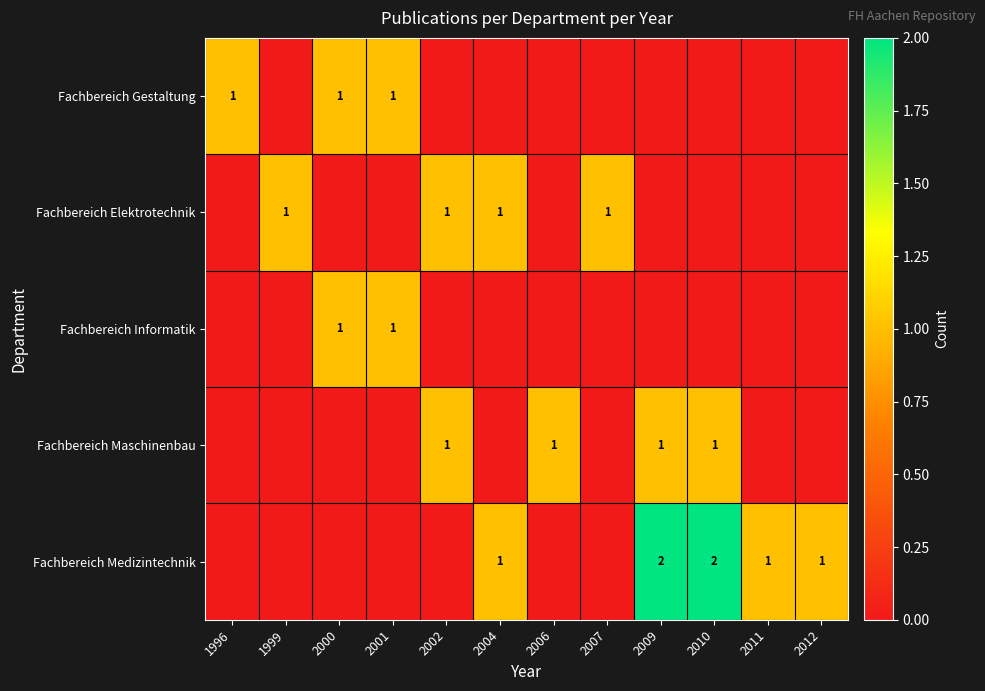

True or false: Fachbereich Medizintechnik has a value of 1 at 2004.

True